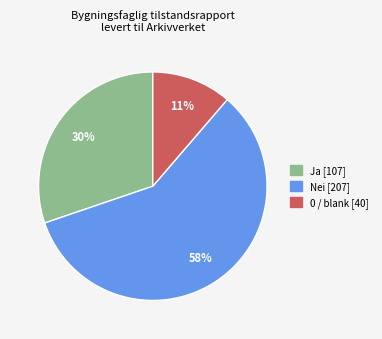

To the nearest percent, what is the combined percentage of Nei and 0?

70%